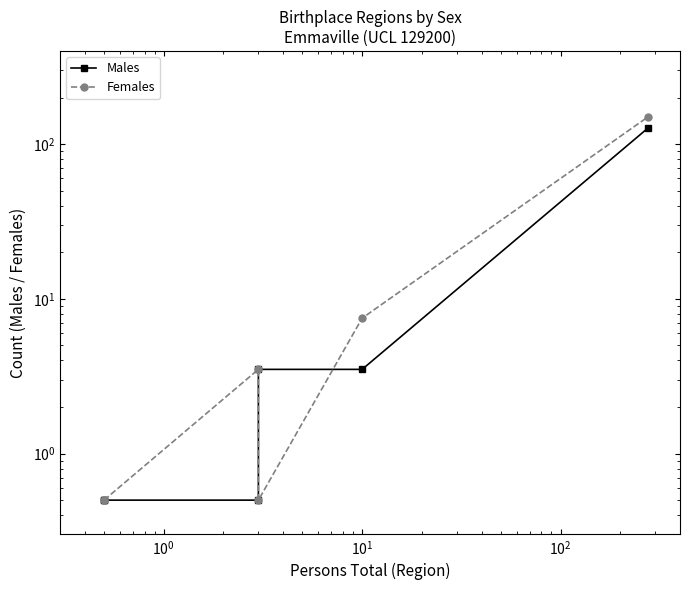

Is this an area chart (filled region under the line)?

No